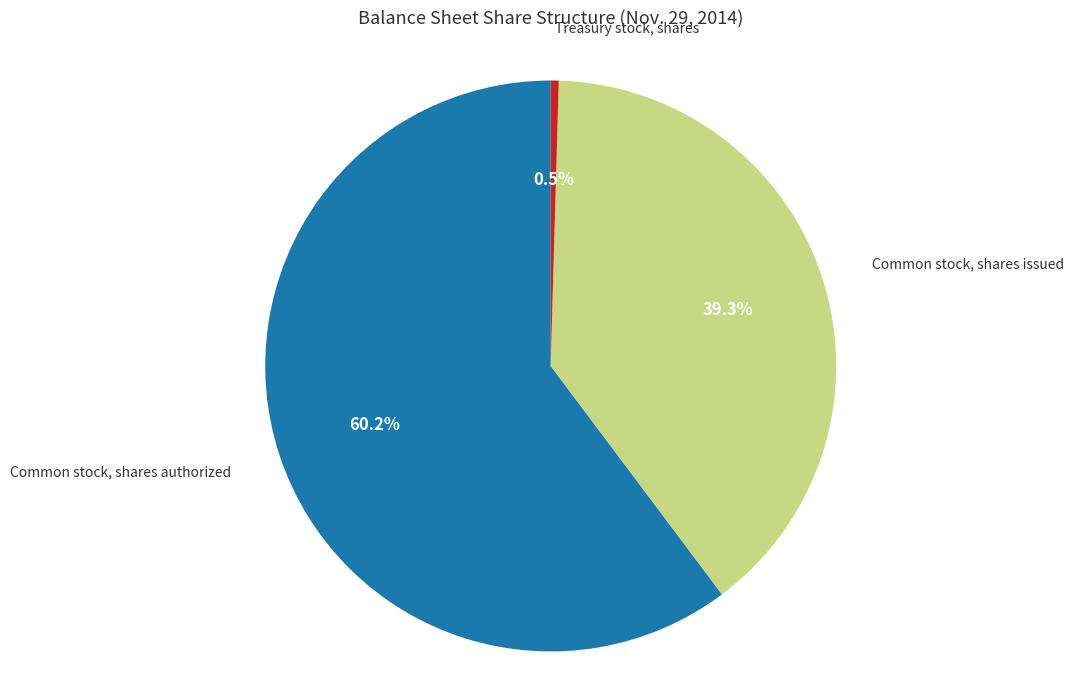

True or false: Common stock, shares issued accounts for 46% of the total.

False